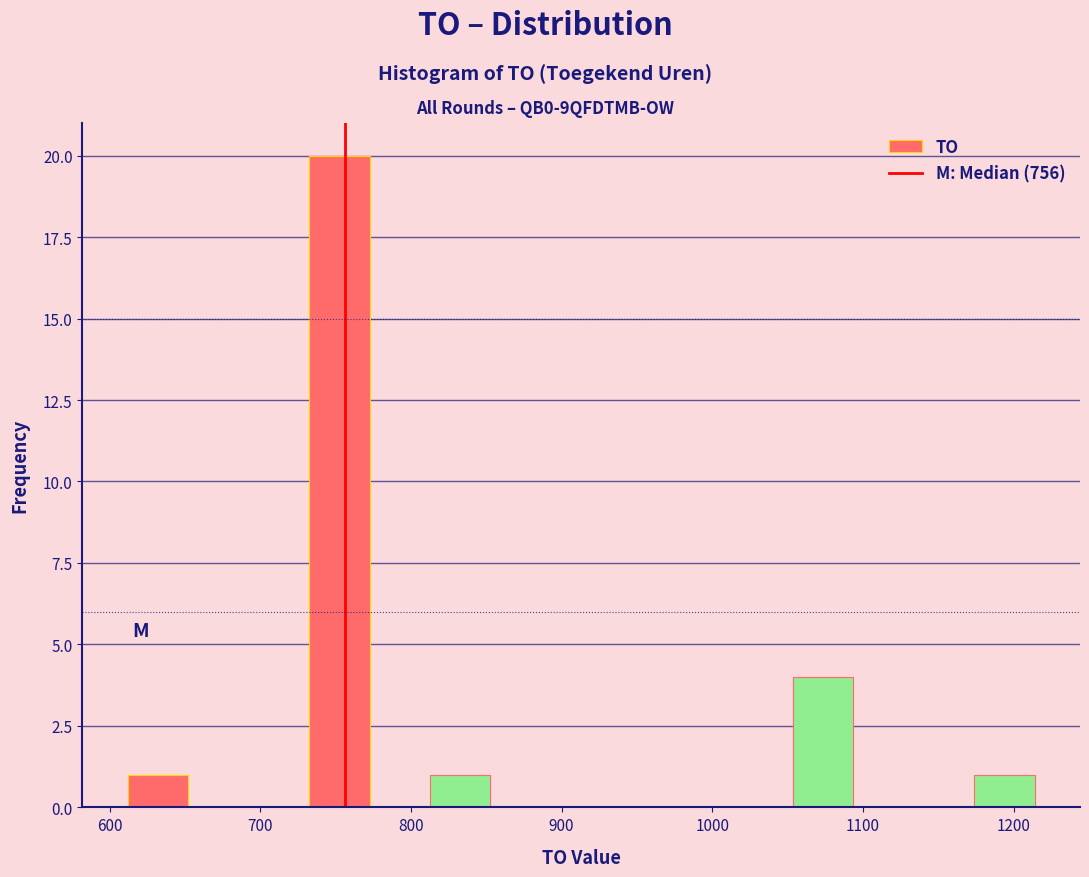

Reading left to right, transcribe this chart: for each bar, give the range it covers on the x-axis and its height. Neither the bar edges nor the heights are printed on the chart, so give them approximately, as read against the axes.

610 to 650: 1
650 to 690: 0
690 to 730: 0
730 to 770: 20
770 to 810: 0
810 to 850: 1
850 to 890: 0
890 to 930: 0
930 to 970: 0
970 to 1010: 0
1010 to 1050: 0
1050 to 1090: 4
1090 to 1130: 0
1130 to 1170: 0
1170 to 1210: 1